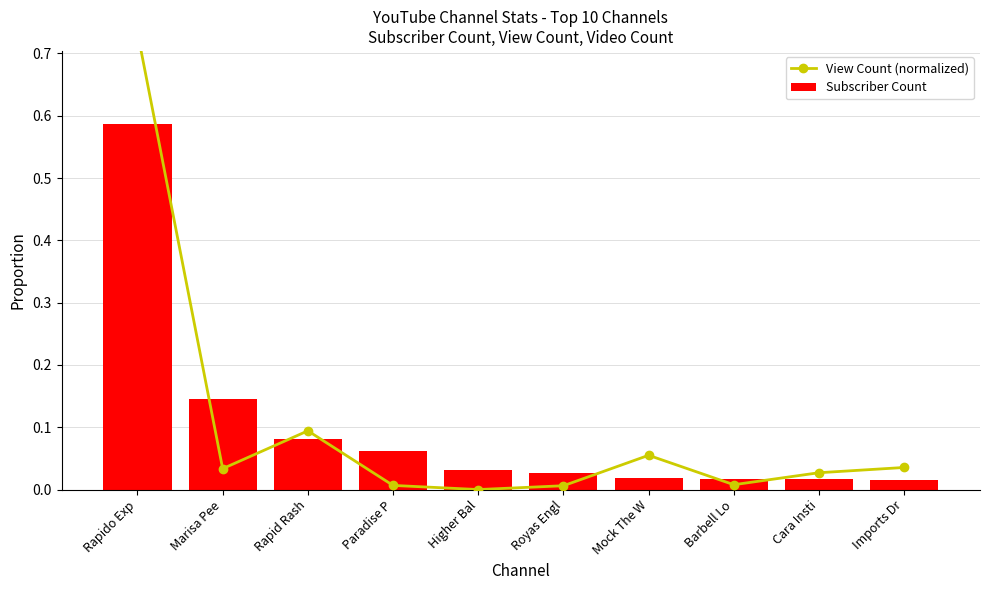

Rank the series by their maximum value, from lowest to highest.

Subscriber Count, View Count (normalized)